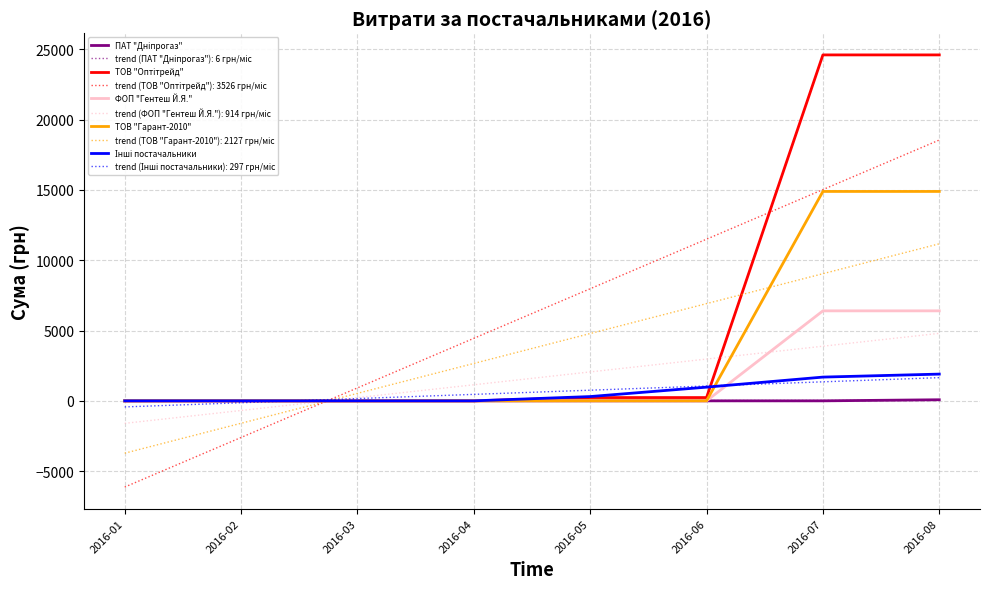

What is the difference between the second highest and minimum values in the ТОВ "Гарант-2010" series?

14892.0